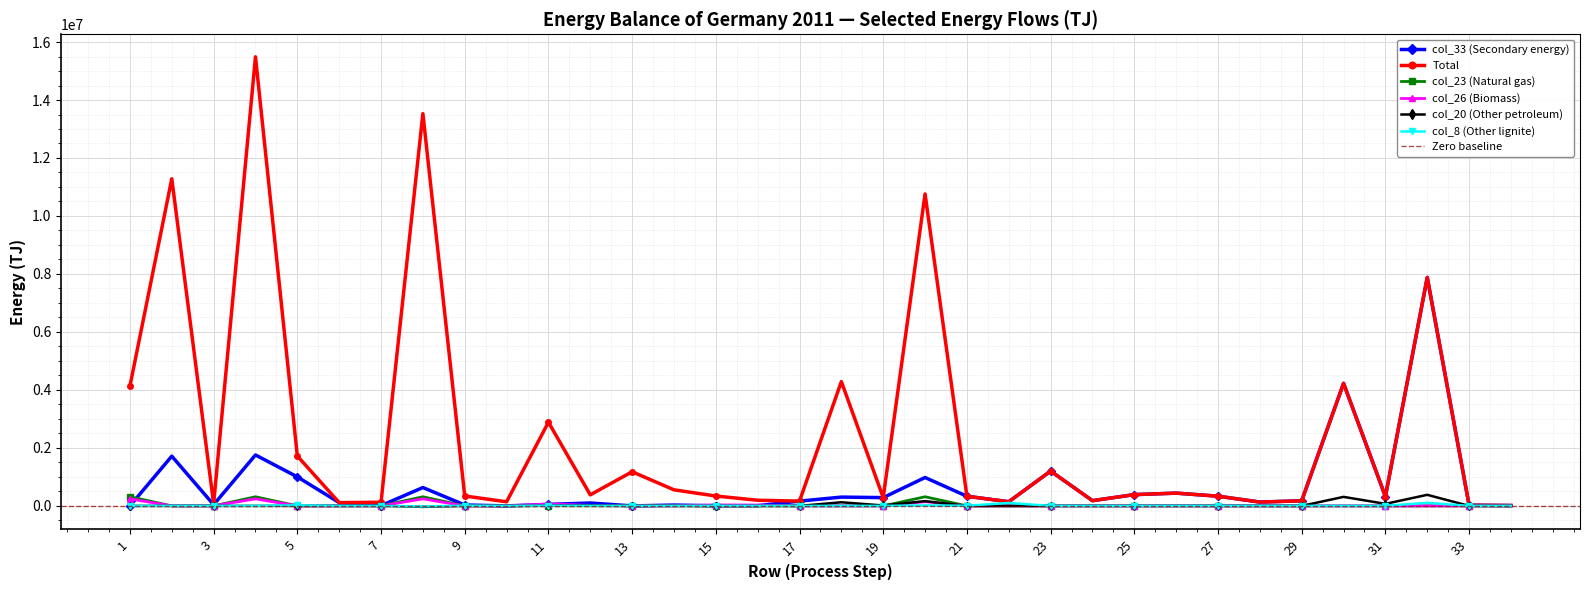

At which label does col_33 (Secondary energy) first exceed 176513?

2